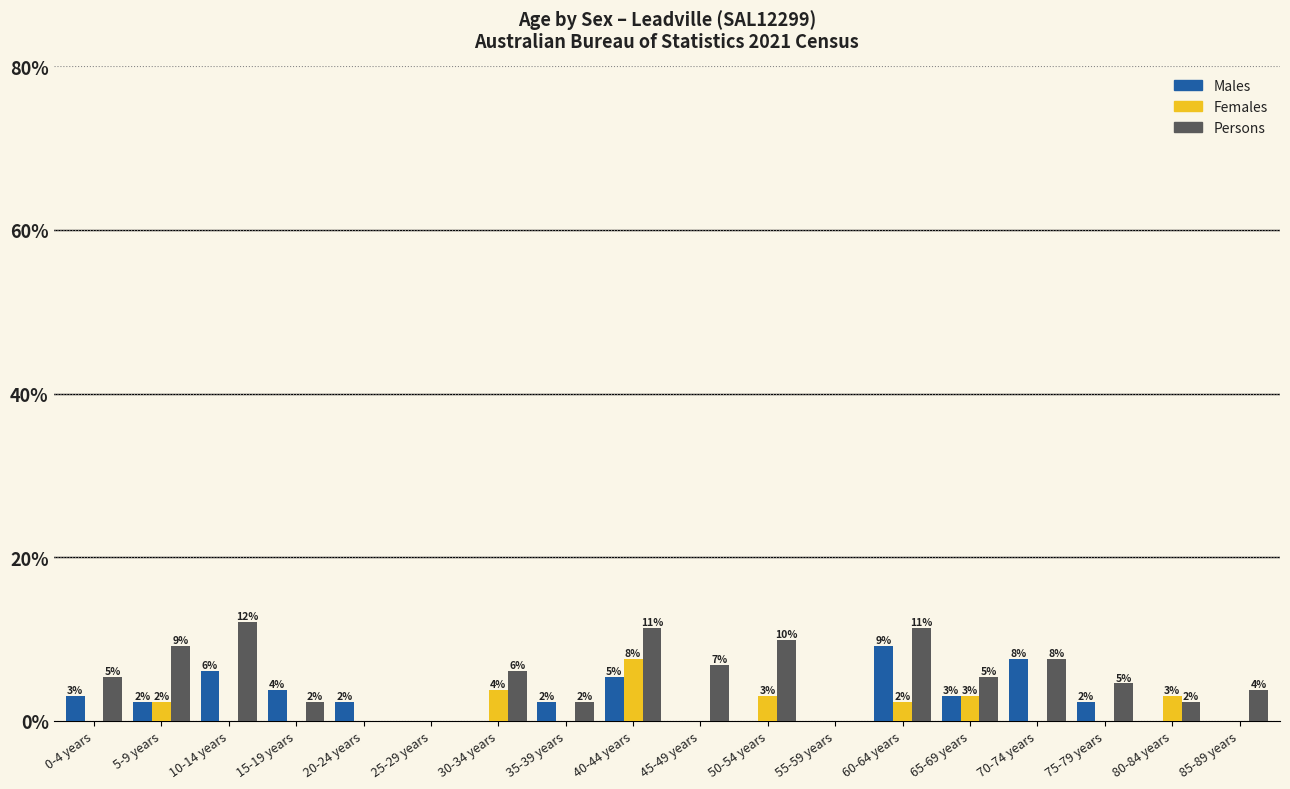

Are the bars horizontal?

No